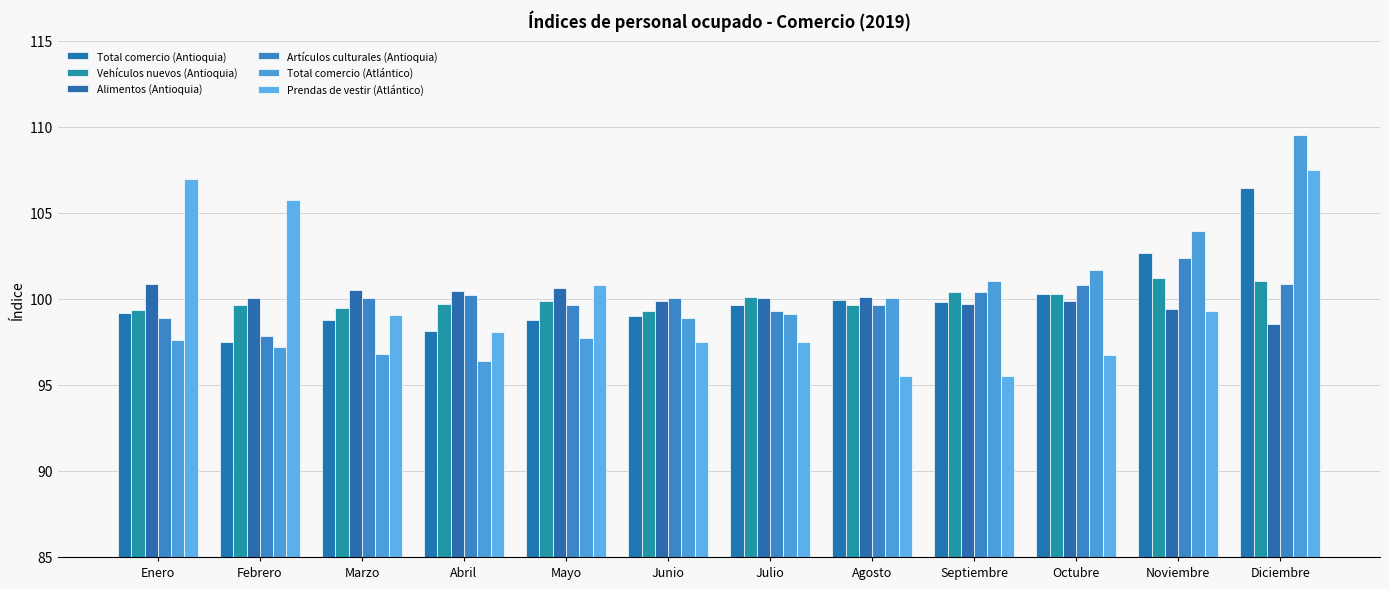

What are all the series names shown in the legend?

Total comercio (Antioquia), Vehículos nuevos (Antioquia), Alimentos (Antioquia), Artículos culturales (Antioquia), Total comercio (Atlántico), Prendas de vestir (Atlántico)